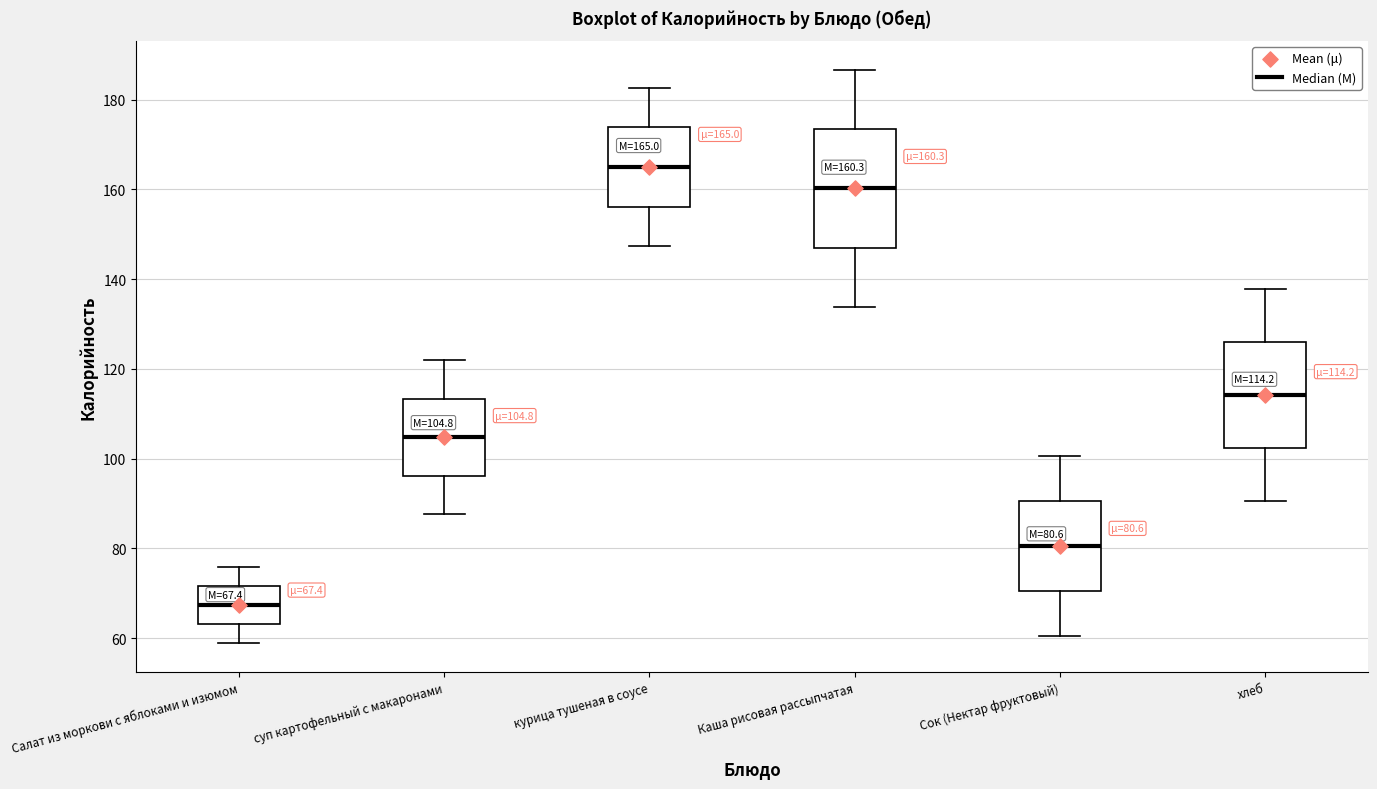

Which box is the tallest, from its lower edge to its upper edge?

Каша рисовая рассыпчатая